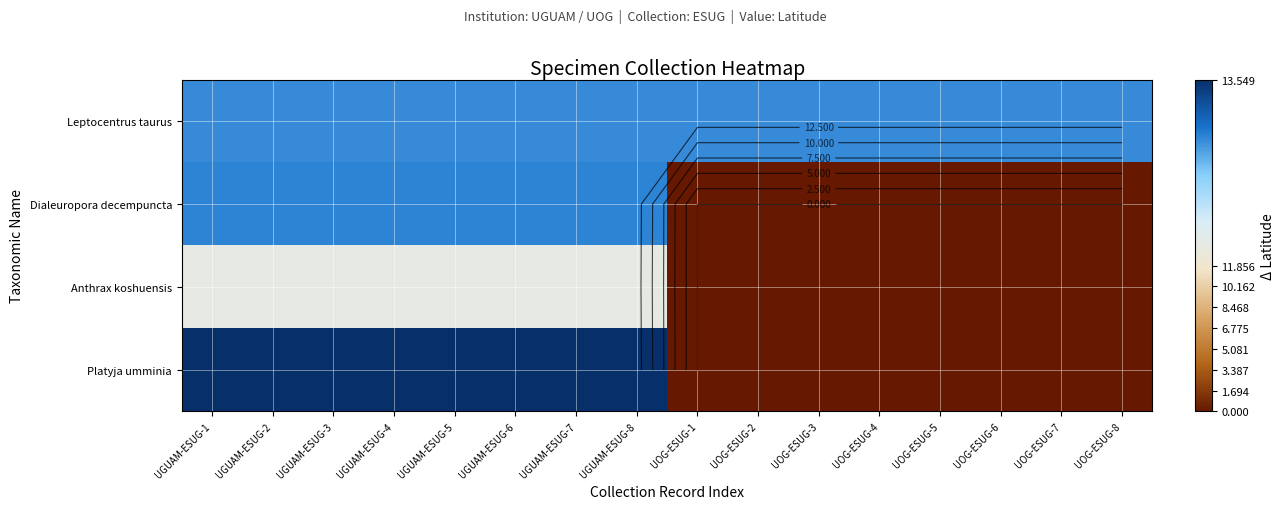

At which category is the sum across all series the highest?

UGUAM-ESUG-1